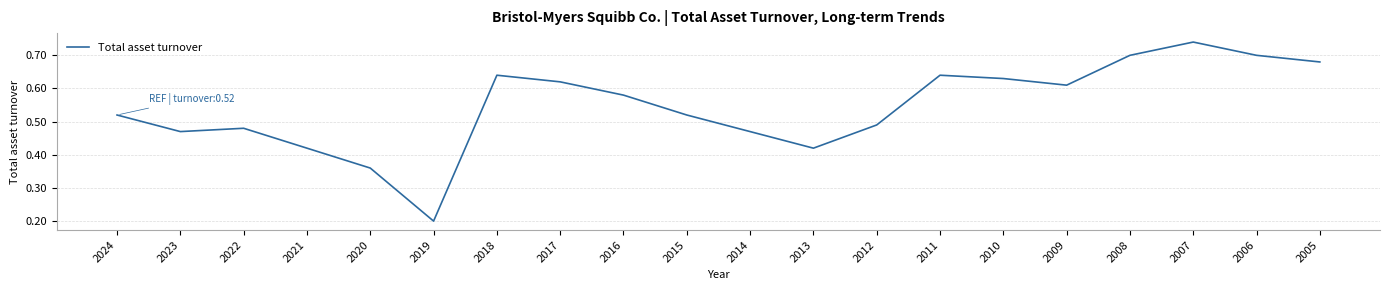

How many lines are shown in the chart?

1